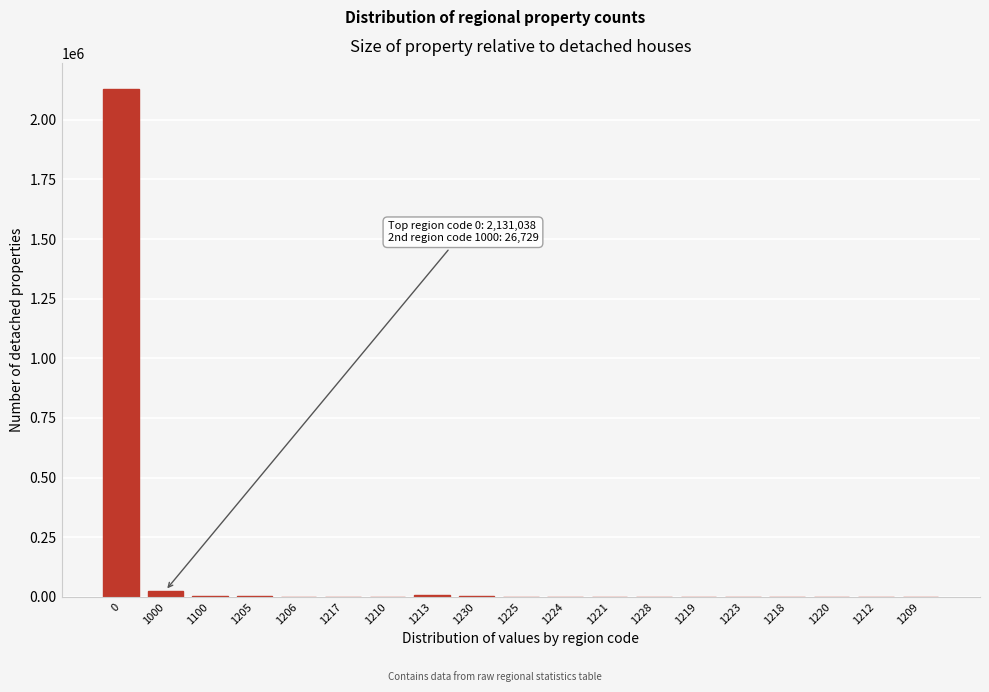

What is the maximum value shown in the chart?

2131038